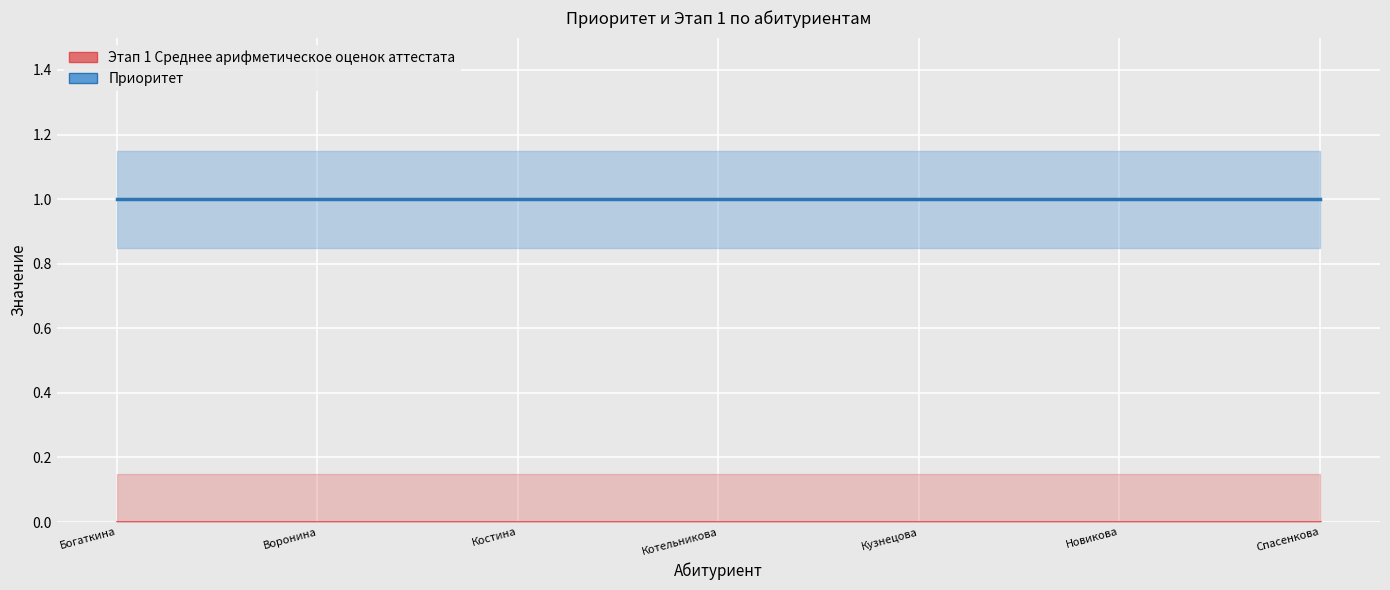

Between Кузнецова Валерия Викторовна and Спасенкова Ирина Игоревна, which series saw the biggest shift?

Этап 1 Среднее арифметическое оценок аттестата